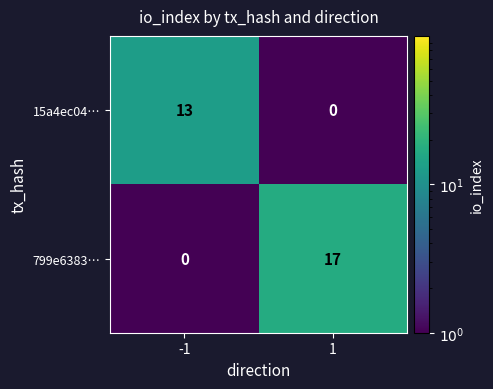

What is the highest value of the 799e6383… series?

17